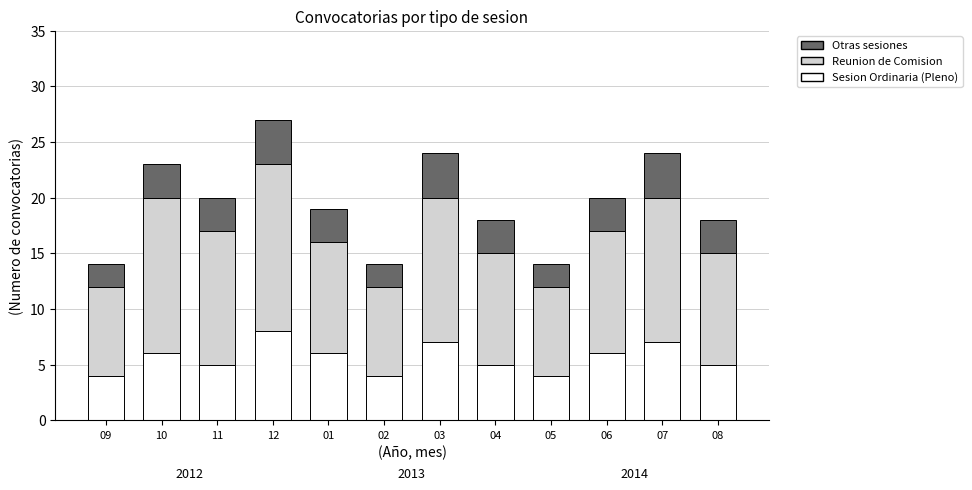

What is the highest value of the Sesion Ordinaria (Pleno) series?

8